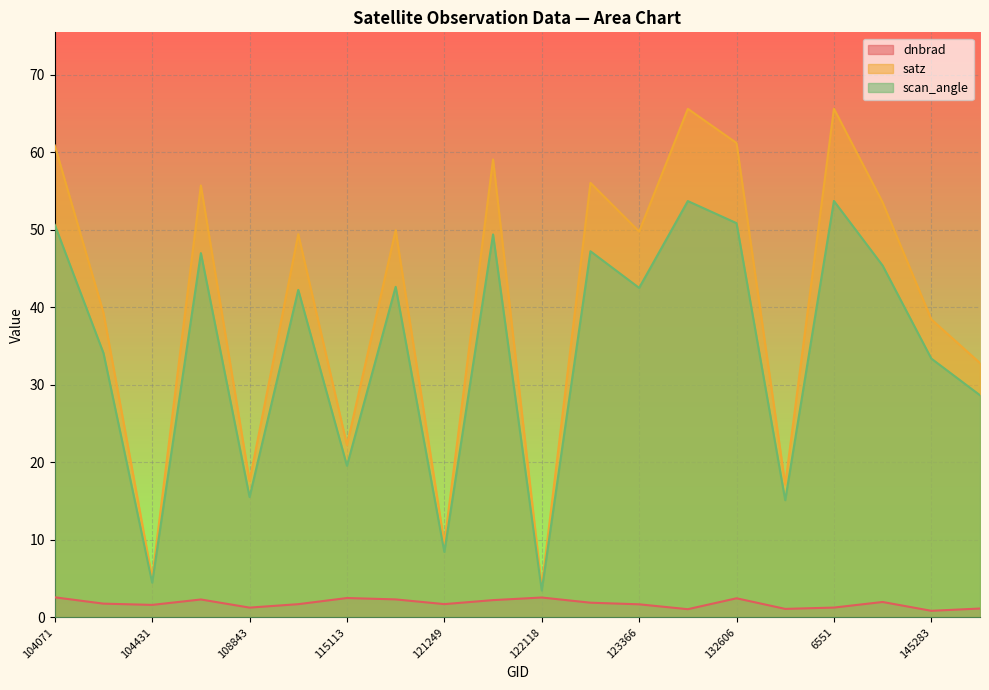

Reading left to right, transcribe all the data shown in this chart.

dnbrad: 2.6	1.8	1.6	2.3	1.3	1.7	2.5	2.3	1.7	2.2	2.6	1.9	1.7	1.0	2.5	1.1	1.3	2.0	0.8	1.1
satz: 60.9	39.3	5.0	55.7	17.6	49.4	22.2	50.0	9.5	59.1	3.9	56.1	49.8	65.6	61.2	17.1	65.6	53.5	38.4	32.8
scan_angle: 50.6	34.1	4.5	47.0	15.5	42.2	19.6	42.6	8.4	49.4	3.5	47.2	42.5	53.7	50.9	15.1	53.7	45.4	33.4	28.7